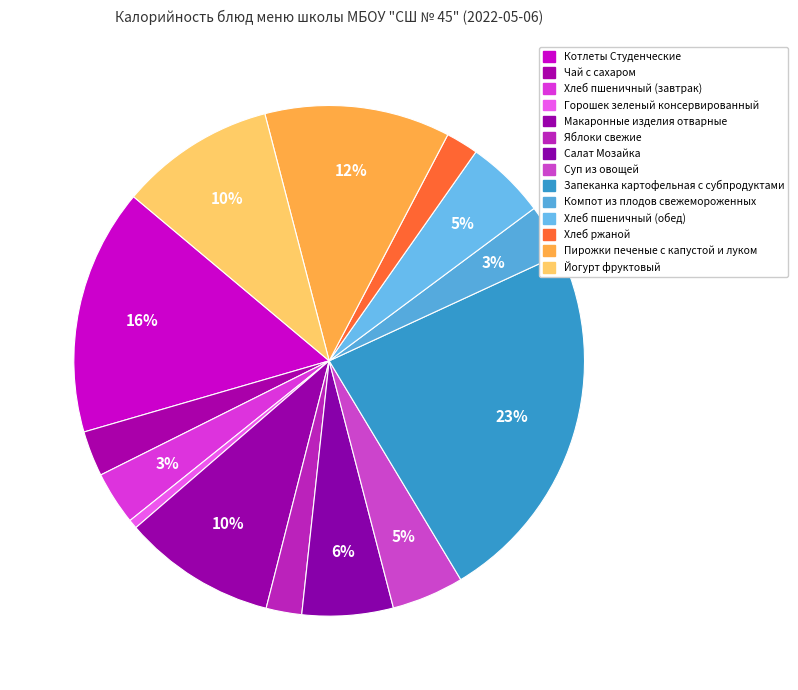

What is the change in value from Хлеб пшеничный (завтрак) to Йогурт фруктовый?

+134.5